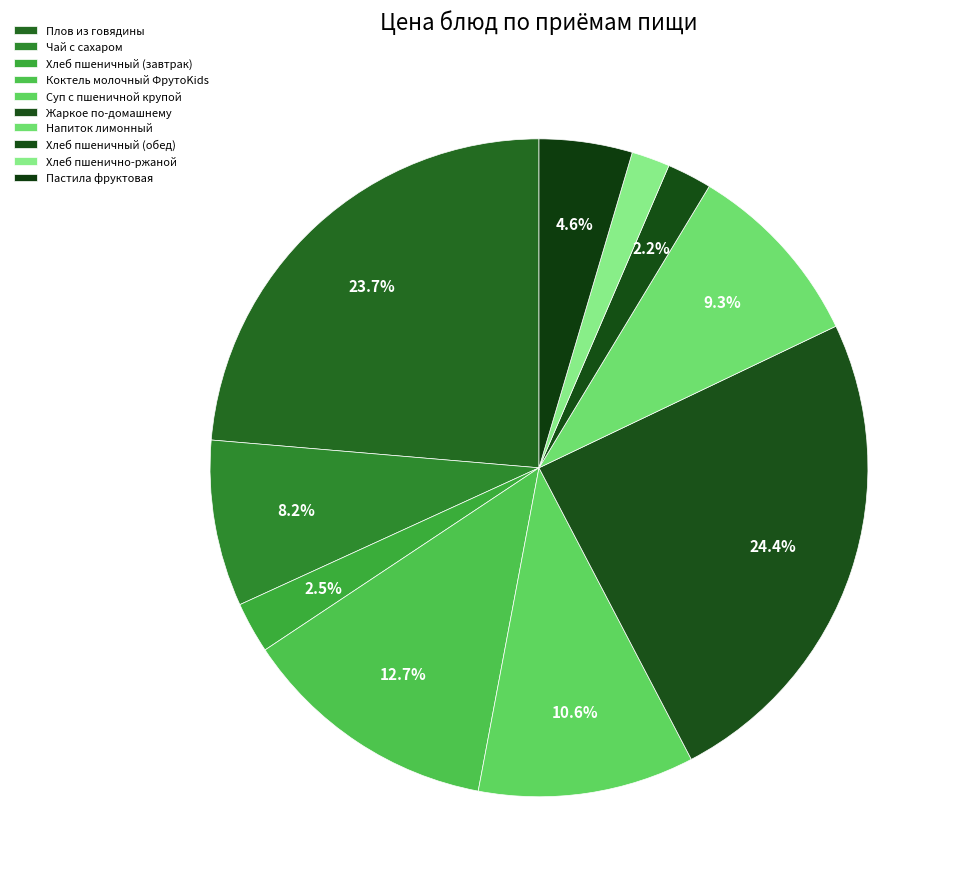

To the nearest percent, what percentage of the pie is Жаркое по-домашнему?

24%